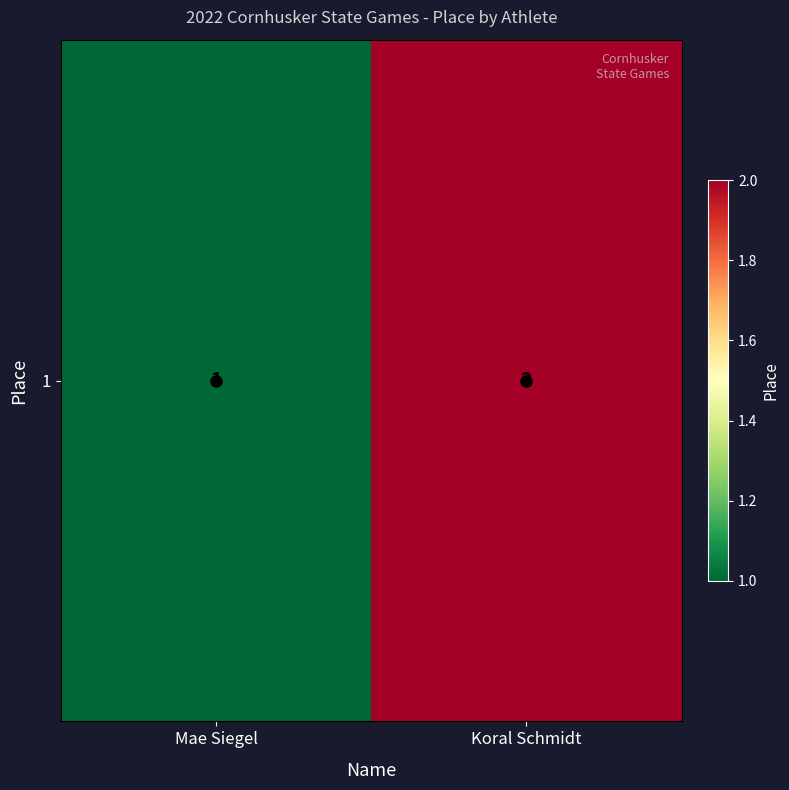

What is the change in value from Mae Siegel to Koral Schmidt?

+1